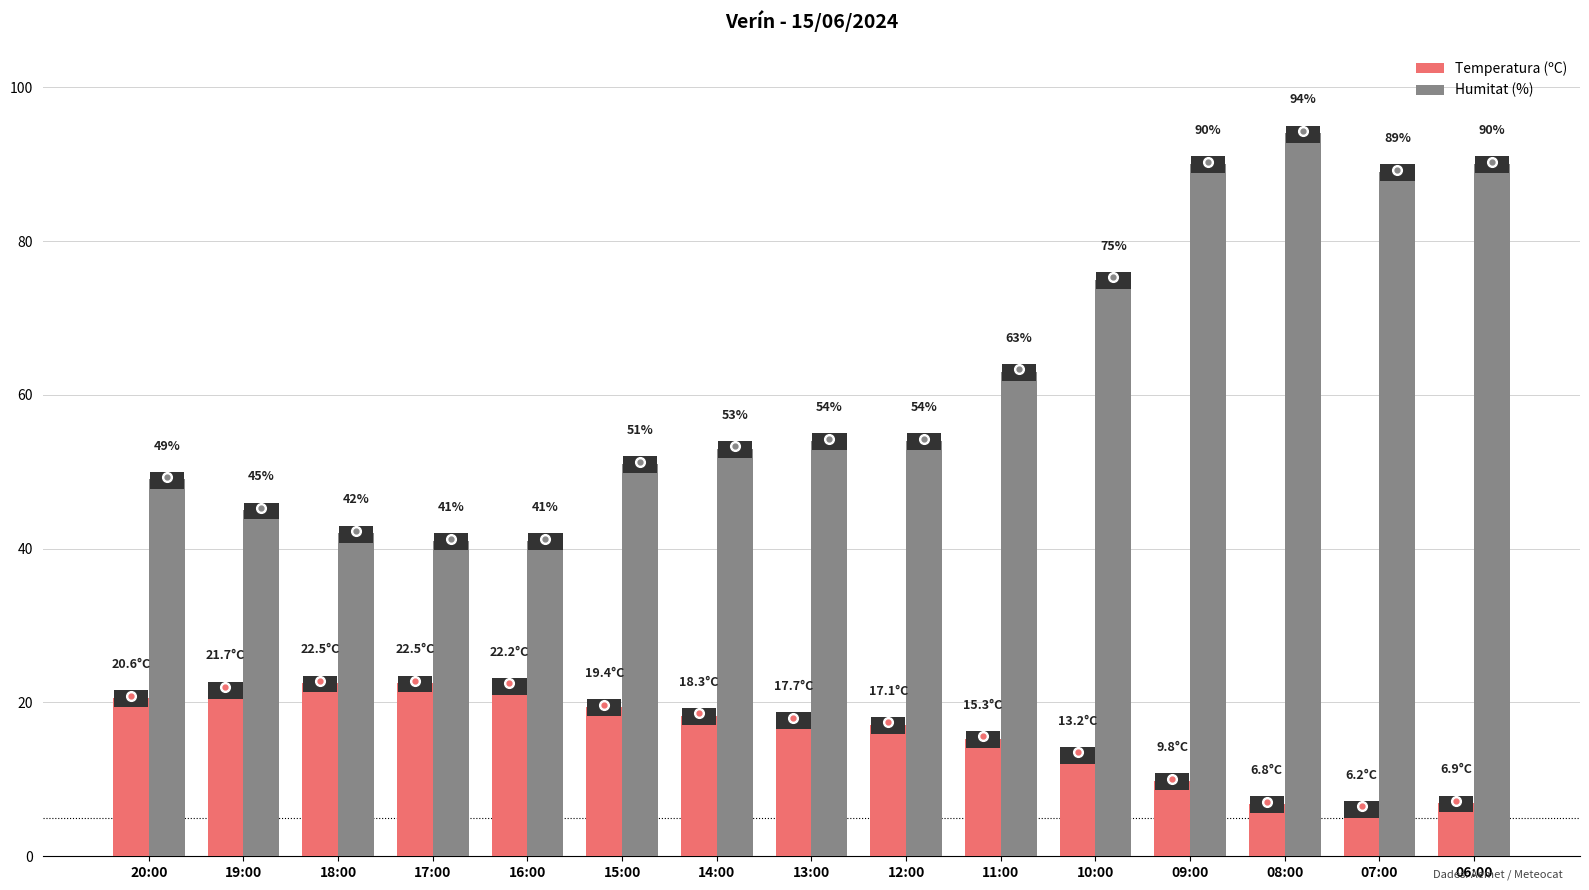

What is the maximum value for Humitat (%)?

94.0